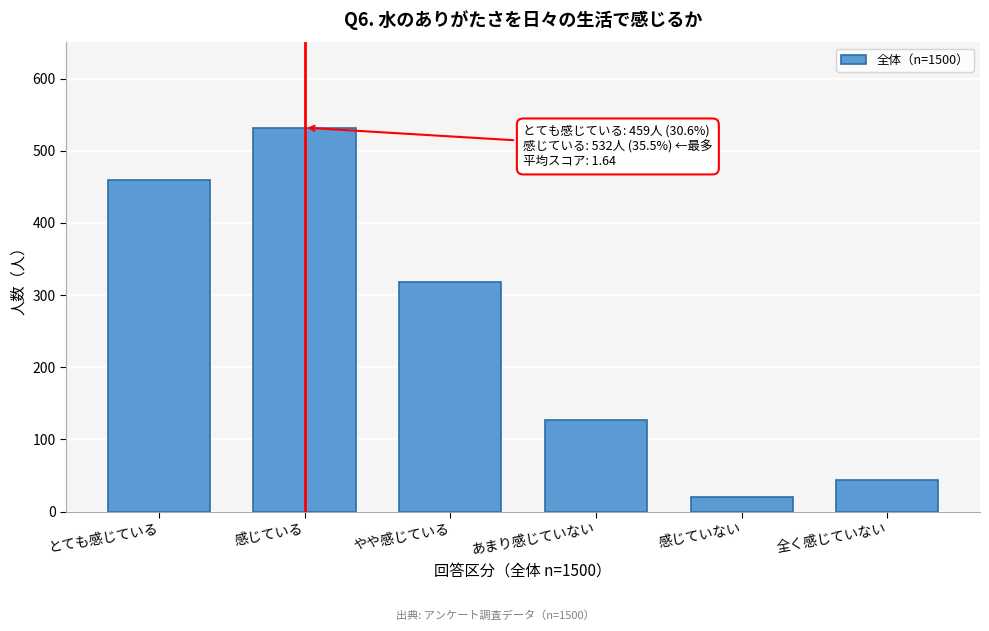

Reading right to left, extract all data points from this chart.

44	20	127	318	532	459